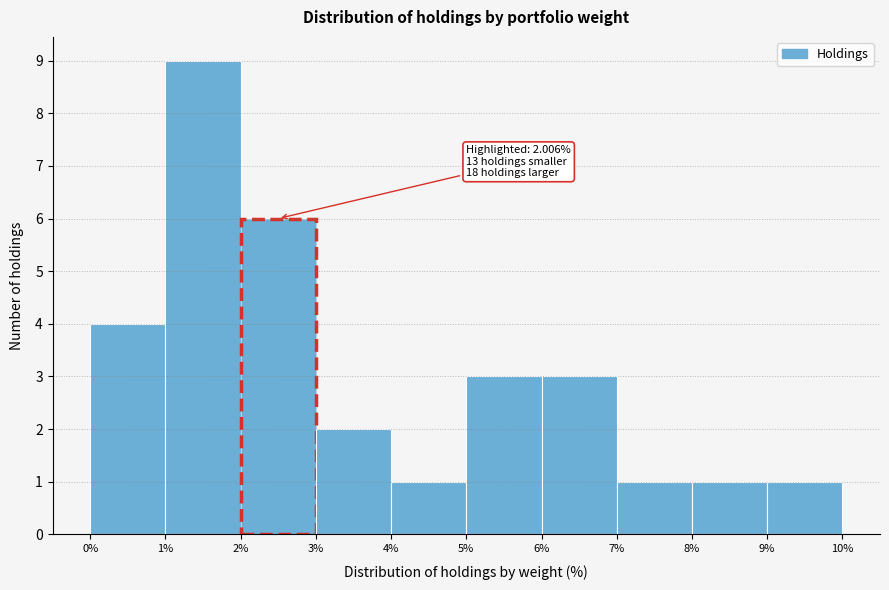

Which range on the x-axis has the tallest bar?

1% to 2%